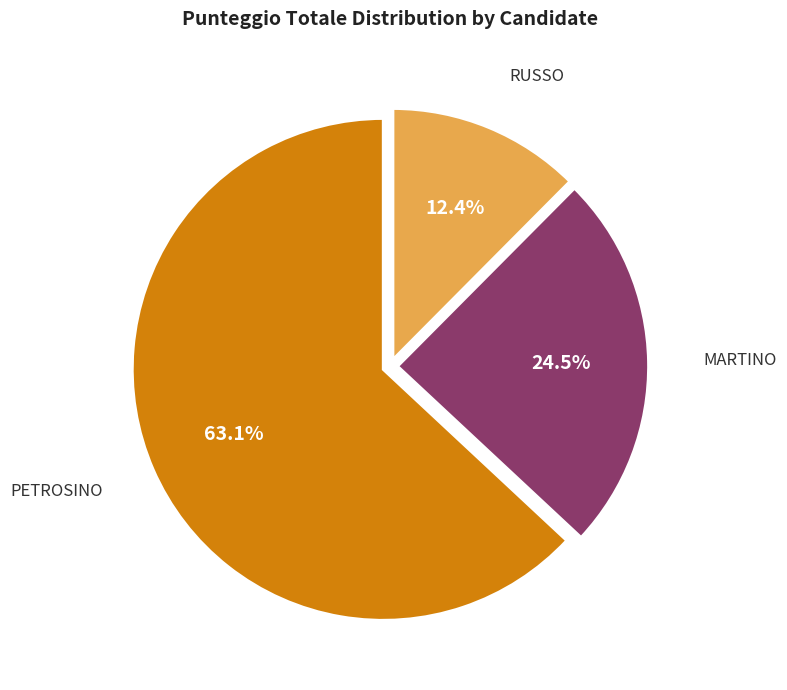

What percentage do PETROSINO and RUSSO together represent?

75.5%